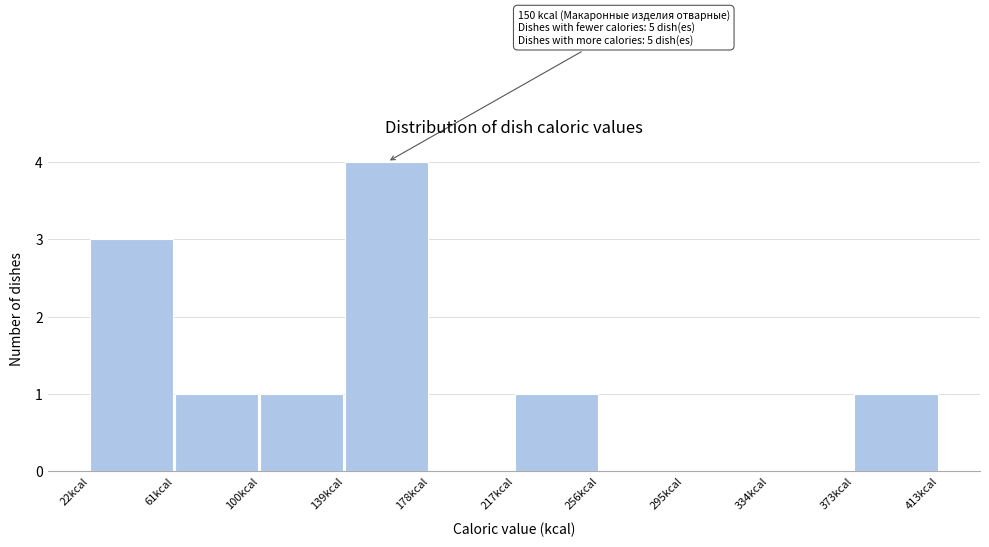

Over which range of the x-axis is the bar tallest?

140 to 180